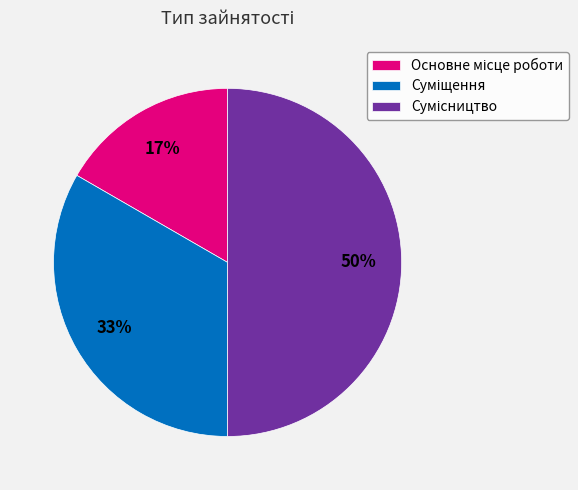

To the nearest percent, what is the difference between the largest and smallest slice percentages?

33%